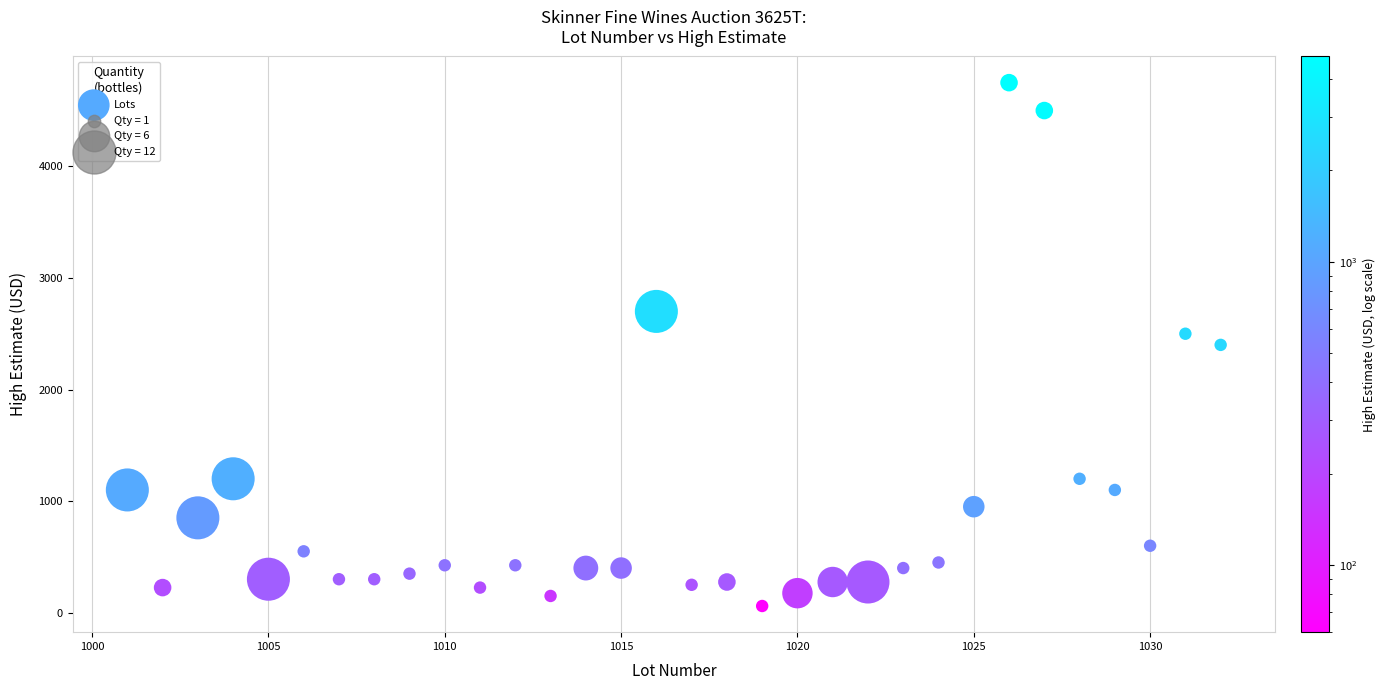

What is the range of Y values (max minus min)?

4690